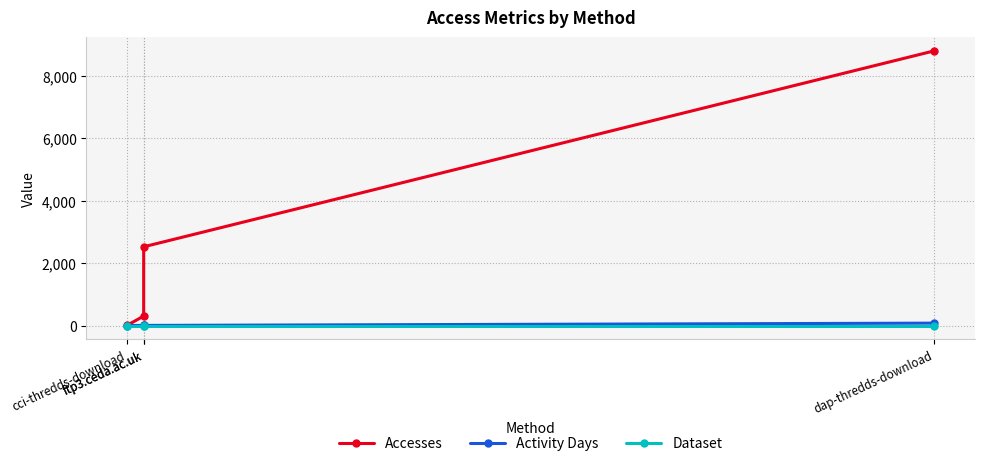

Reading left to right, list all the values displayed in this chart.

Accesses: cci-thredds-download=4	ftp3.ceda.ac.uk=306	ftp3.ceda.ac.uk=2521	dap-thredds-download=8791
Activity Days: cci-thredds-download=3	ftp3.ceda.ac.uk=6	ftp3.ceda.ac.uk=6	dap-thredds-download=79
Dataset: cci-thredds-download=1	ftp3.ceda.ac.uk=1	ftp3.ceda.ac.uk=1	dap-thredds-download=1